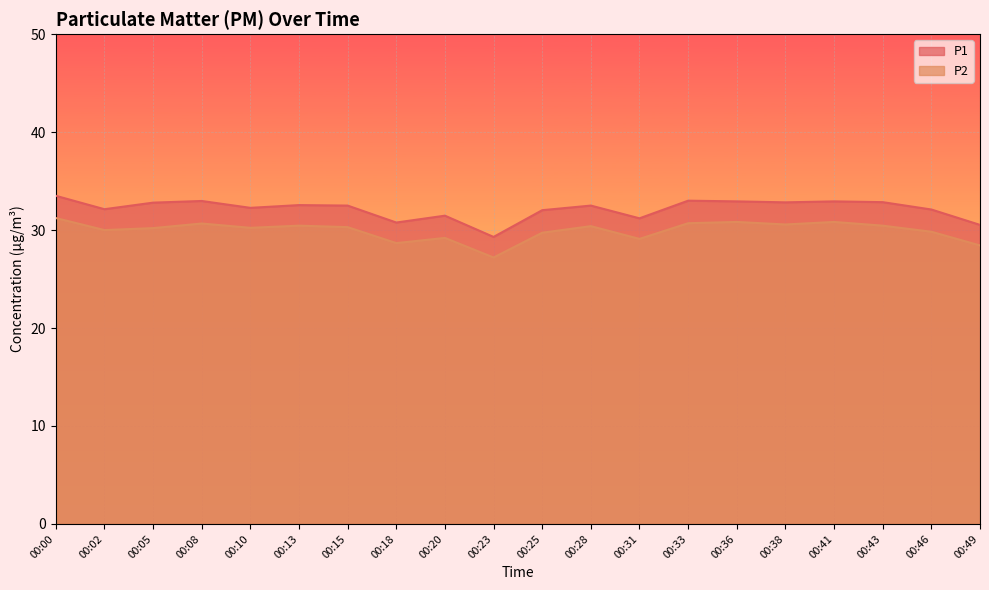

In P2, how many points are lower than both neighbors (excluding endpoints)?

6